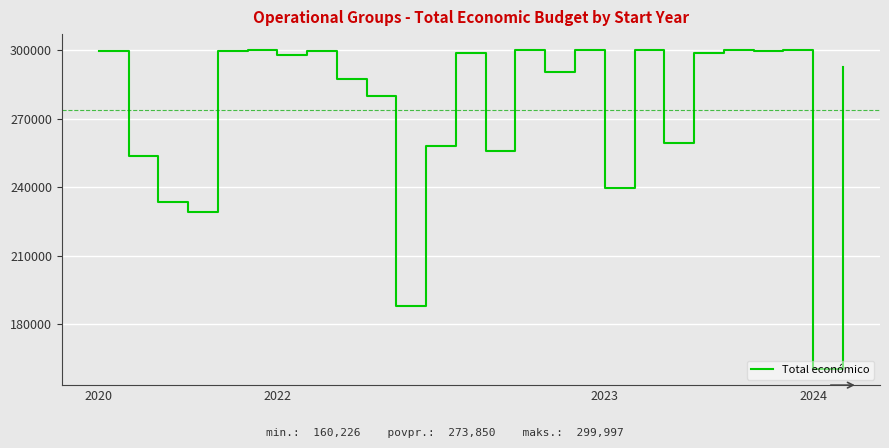

Does the chart have visible grid lines?

Yes